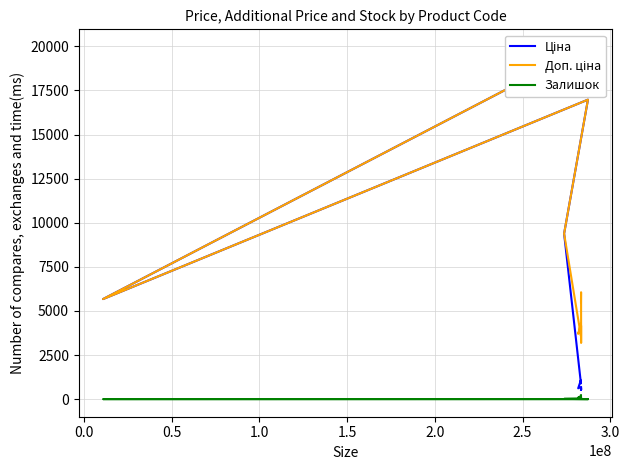

What are all the series names shown in the legend?

Ціна, Доп. ціна, Залишок